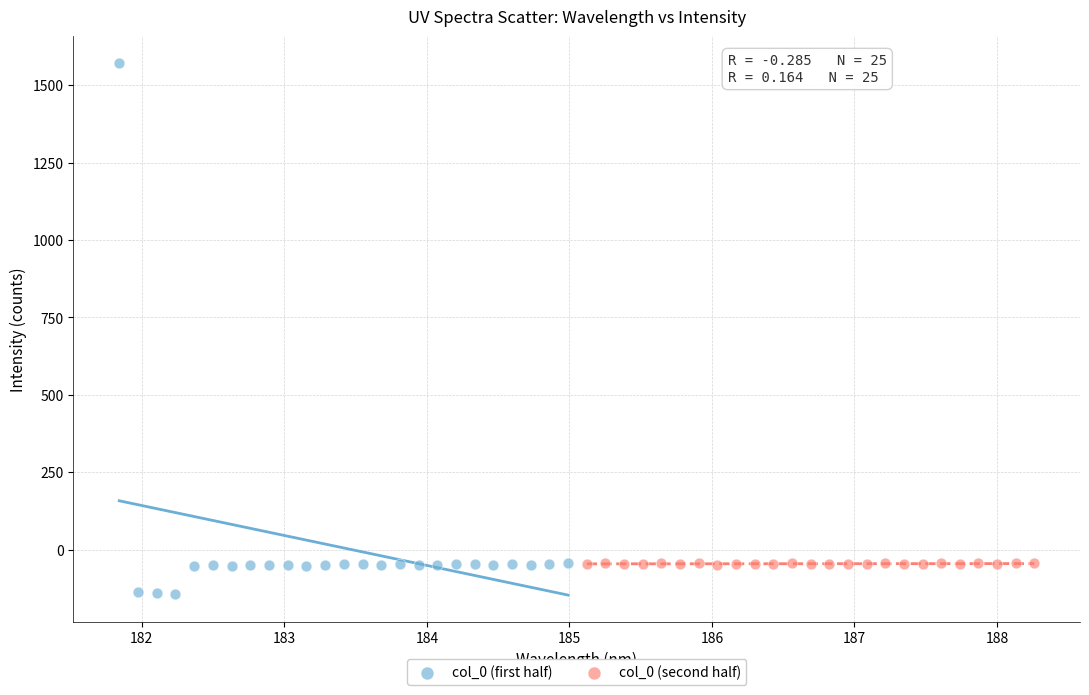

Which series contains the highest Y value?

col_0 (first half)